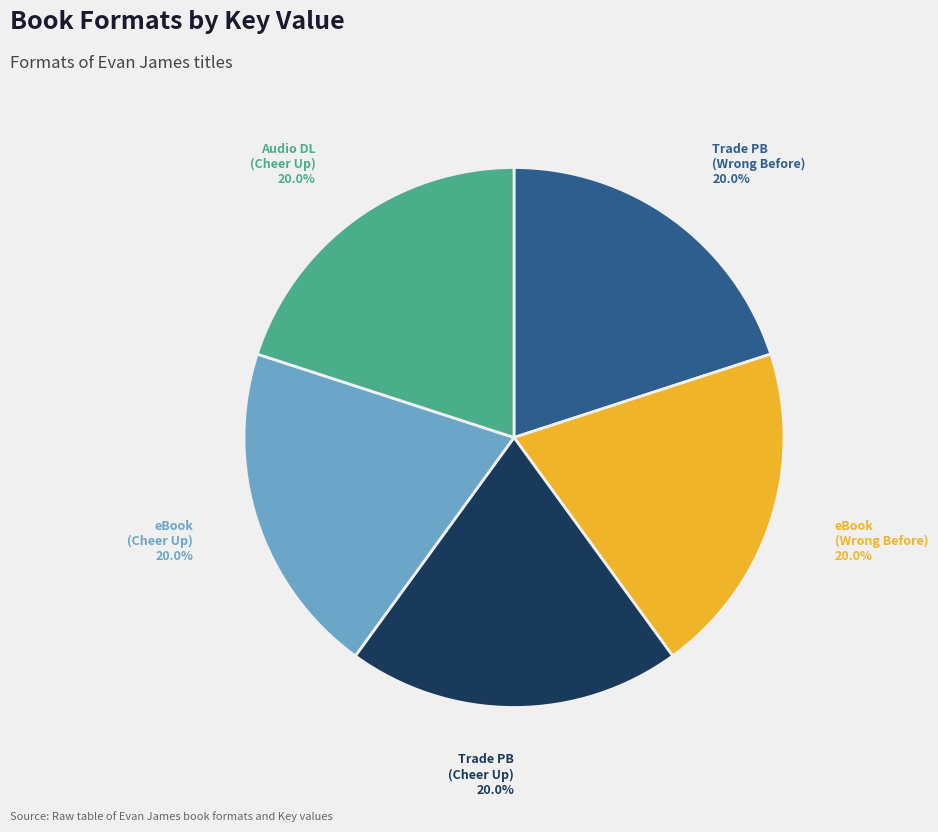

Is there a majority slice in this chart?

No